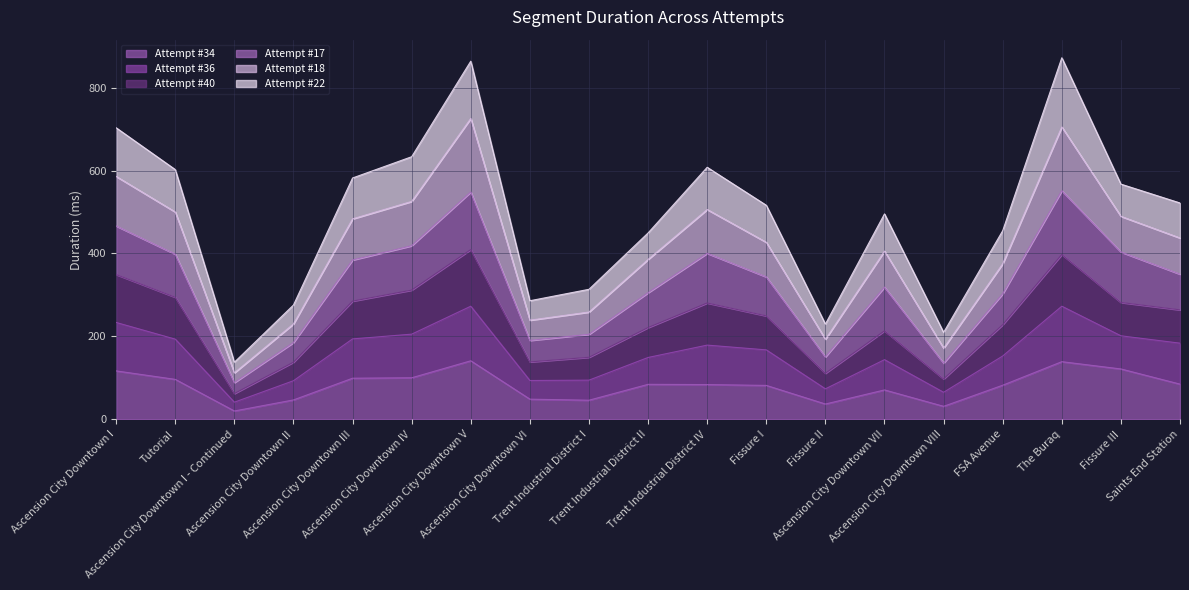

The Attempt #18 series shows 43.0 at Ascension City Downtown VIII. True or false?

False